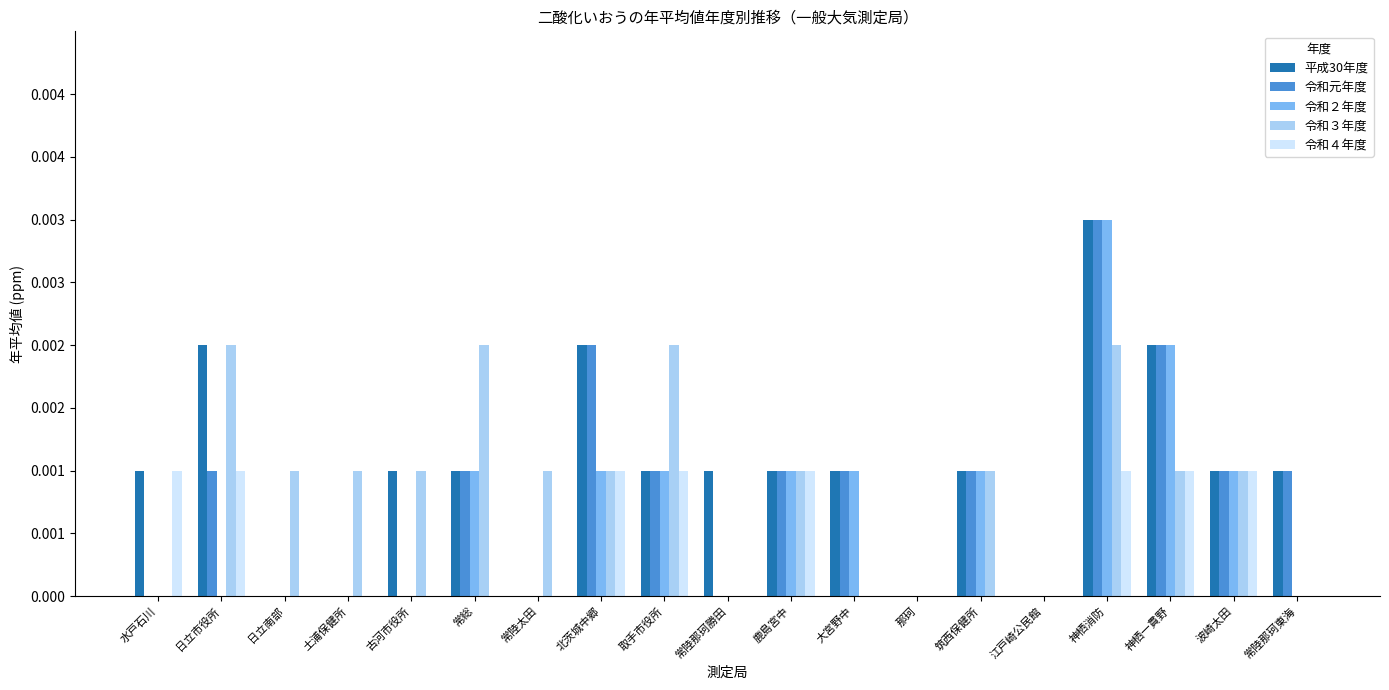

What is the label of the 19th bar from the right?

水戸石川